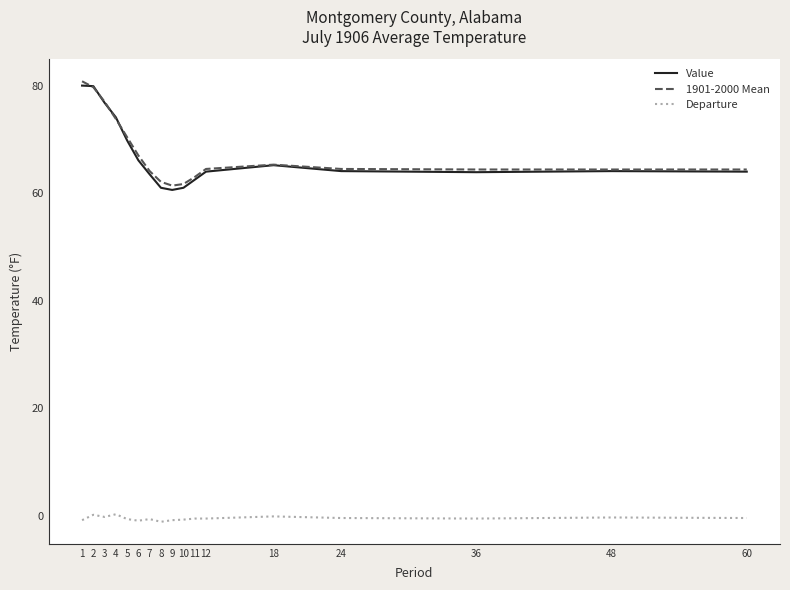

Is the value of Value at 11 greater than the value of Departure at 12?

Yes